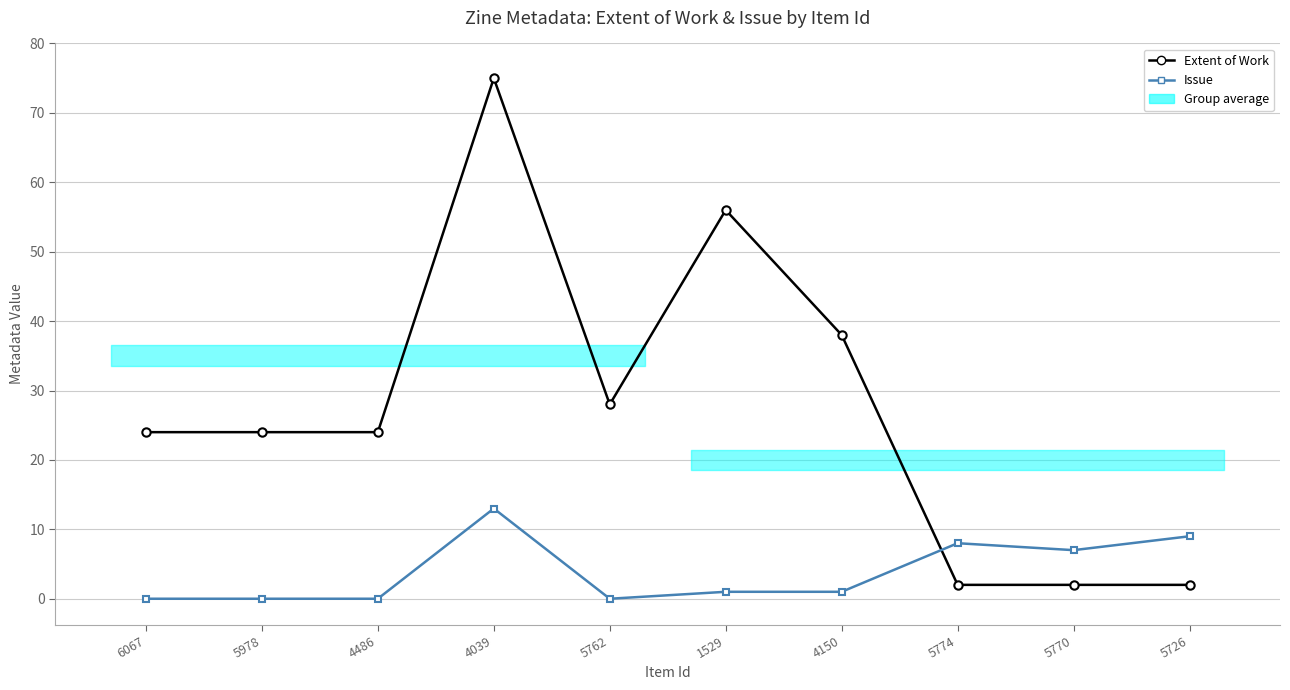

How many lines are shown in the chart?

2